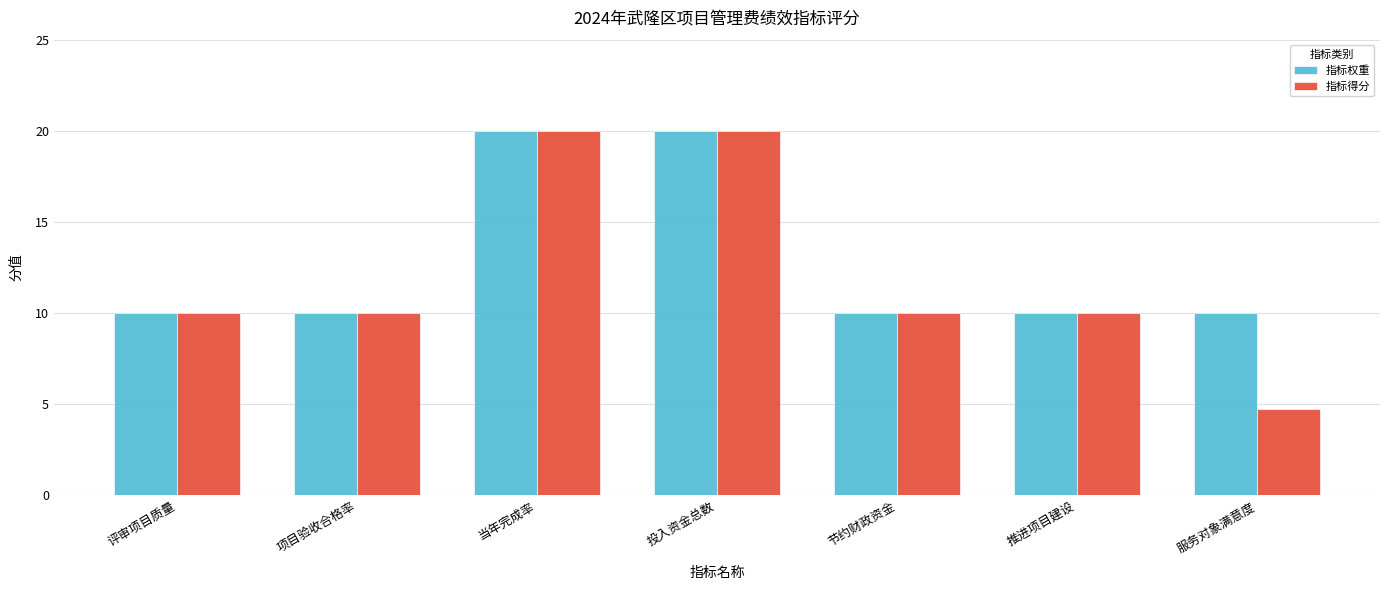

The 指标得分 series shows 10.0 at 推进项目建设. True or false?

True